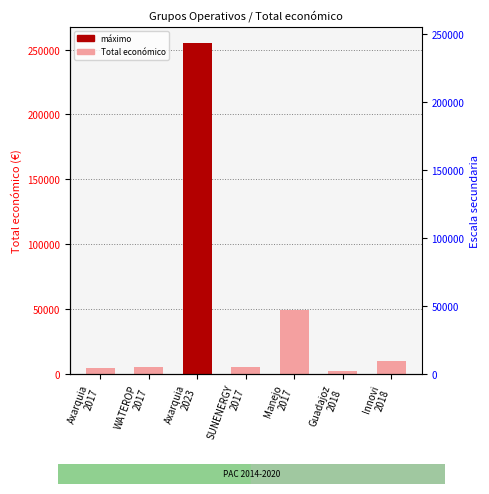

List the labels in order of value, smallest first.

Guadajoz
2018, Axarquia
2017, WATEROP
2017, SUNENERGY
2017, Innovi
2018, Manejo
2017, Axarquia
2023